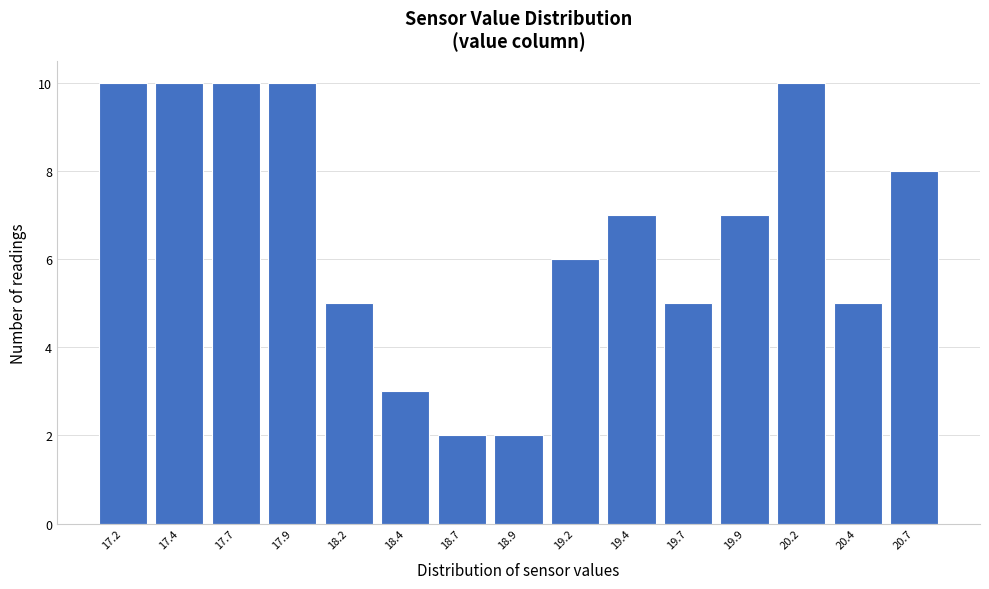

Reading right to left, transcribe all the data shown in this chart.

20.7=8	20.4=5	20.2=10	19.9=7	19.7=5	19.4=7	19.2=6	18.9=2	18.7=2	18.4=3	18.2=5	17.9=10	17.7=10	17.4=10	17.2=10